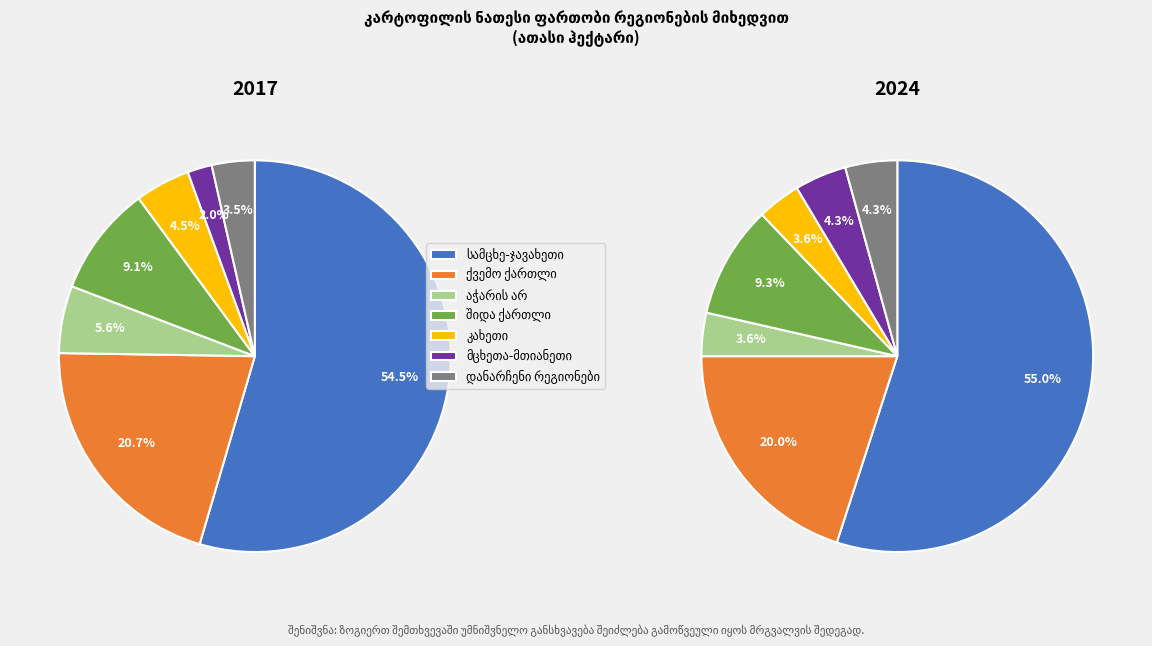

How many segments does this pie chart have?

7